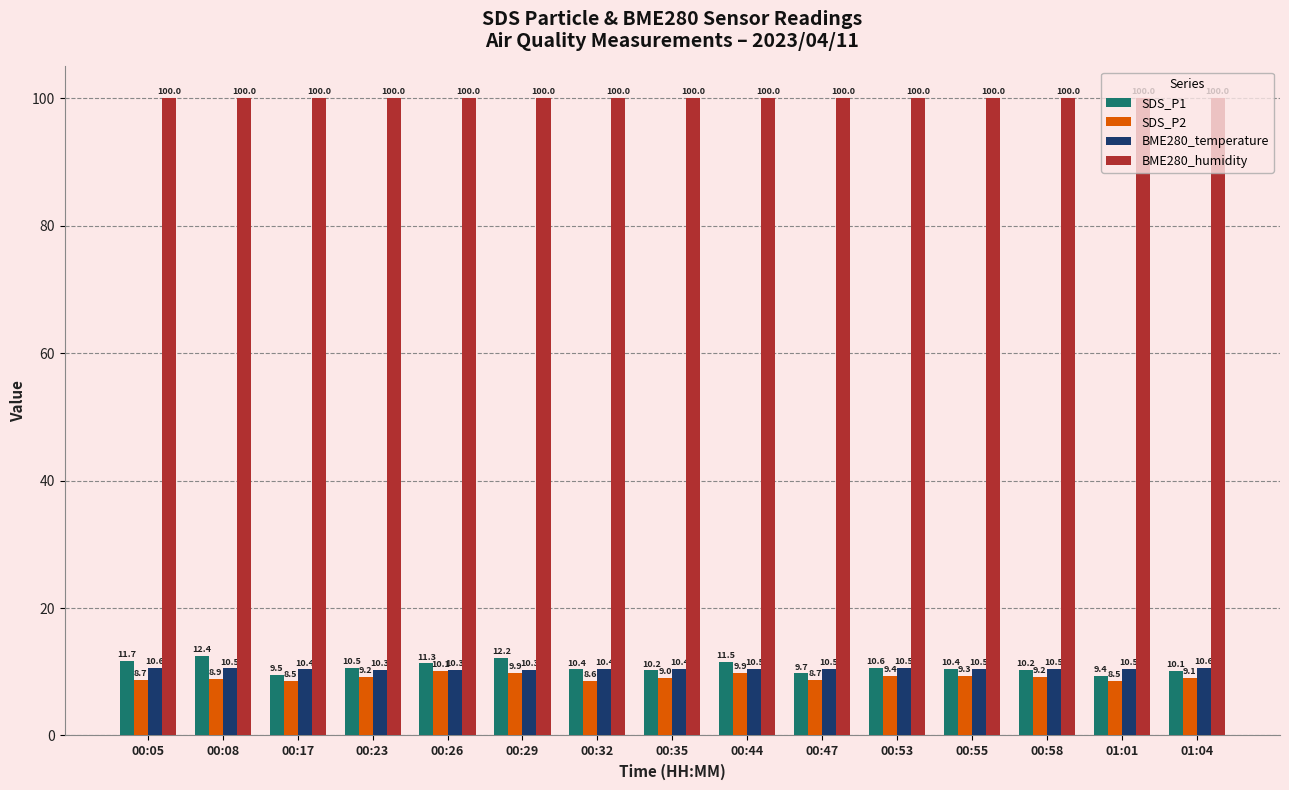

How many series are shown in this chart?

4